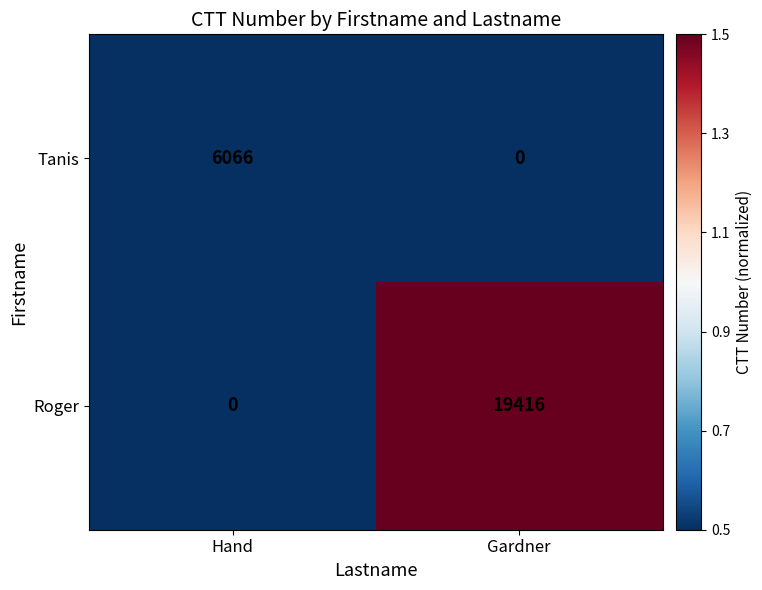

Reading left to right, transcribe all the data shown in this chart.

Tanis: Hand=6066	Gardner=0
Roger: Hand=0	Gardner=19416